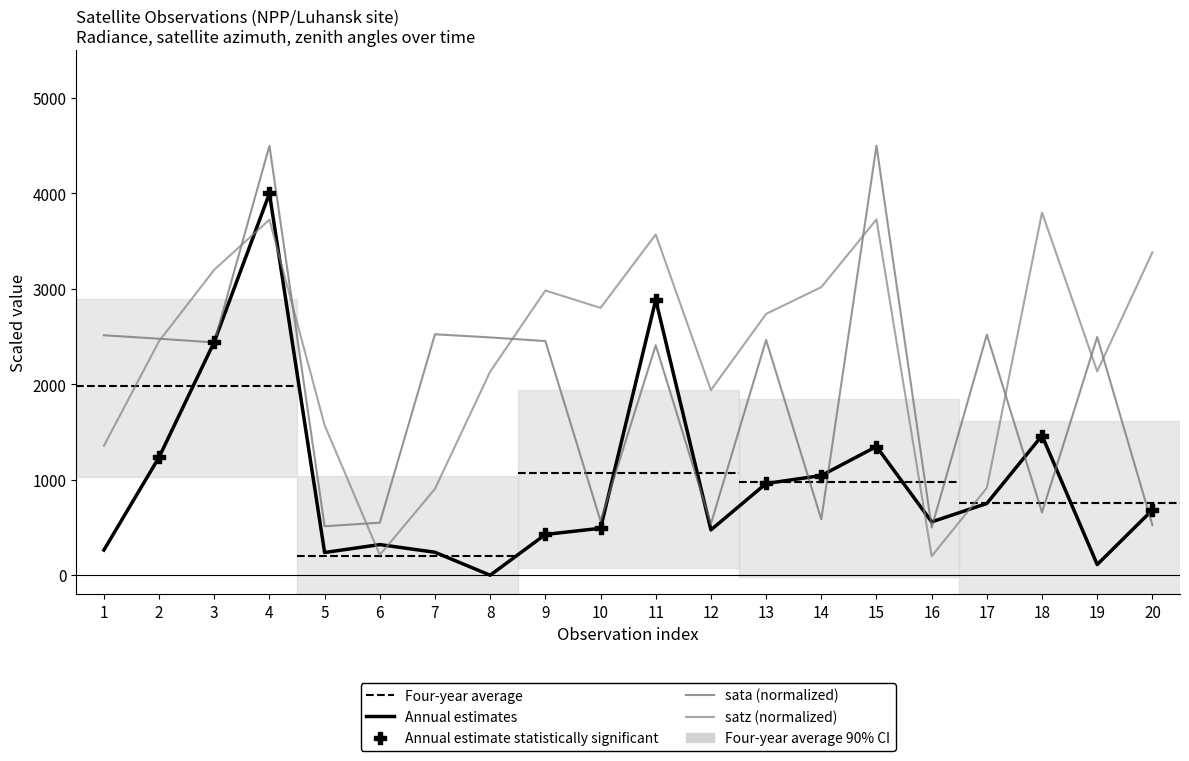

Which series has the largest total across all categories?

satz